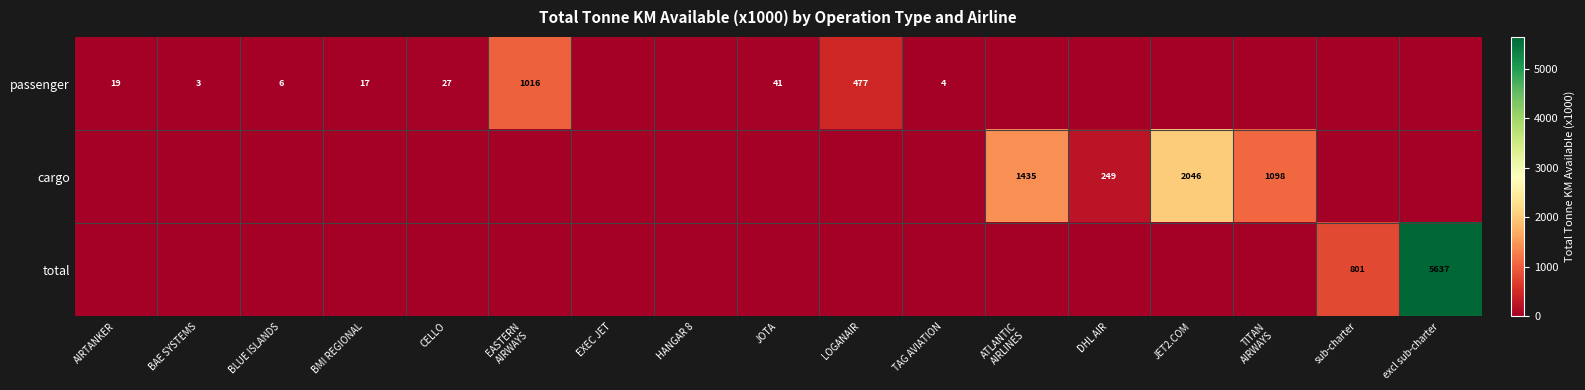

The value of passenger at CELLO is 27. True or false?

True